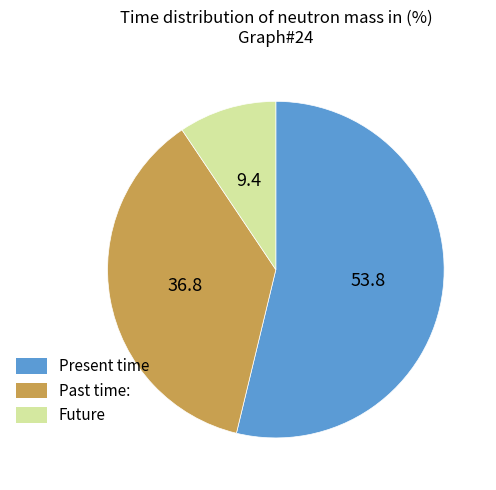

Is the sum of Past time: and Future greater than half?

No